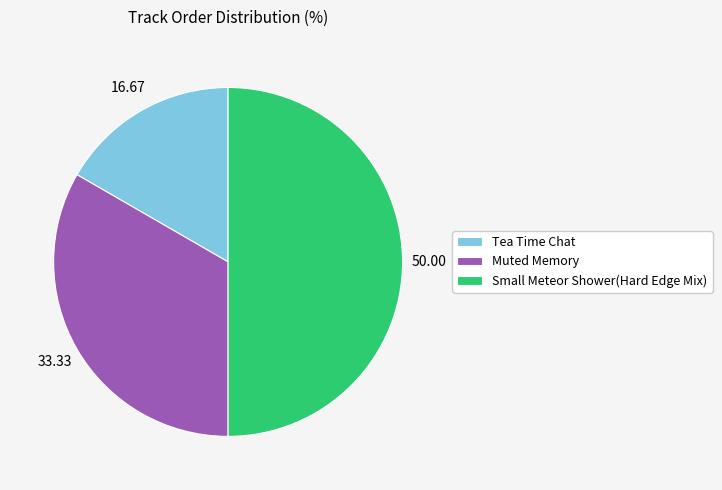

What is the largest slice in the pie chart?

Small Meteor Shower(Hard Edge Mix)